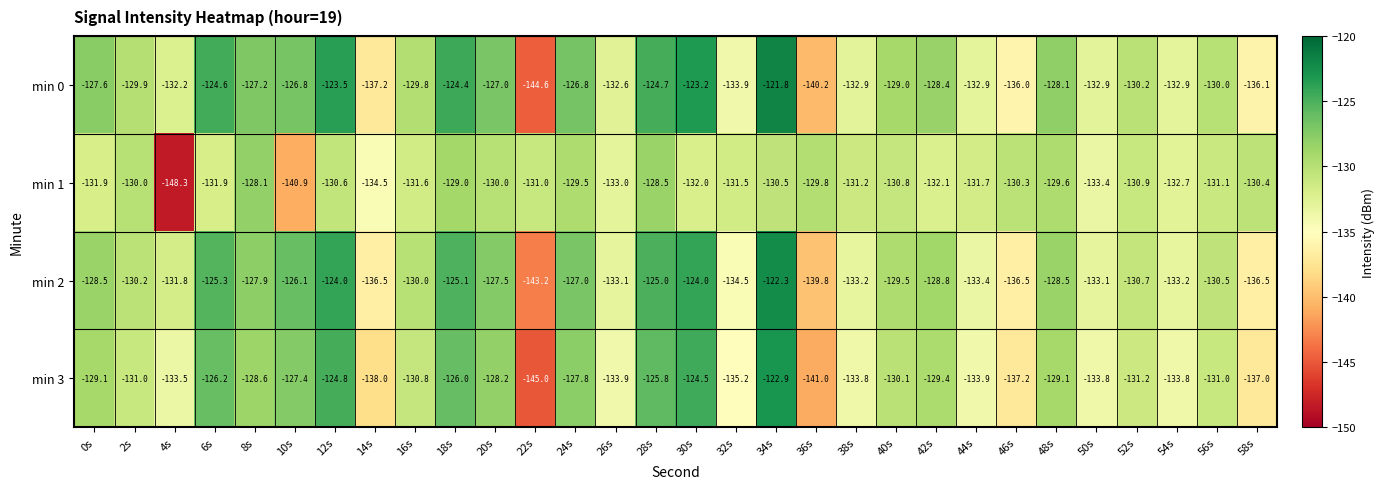

What is the approximate value of min 1 at 8s?

-128.1